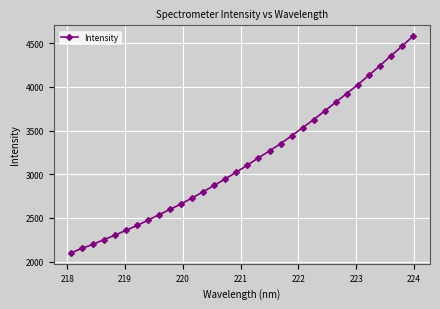

What is the greatest value displayed?

4578.4